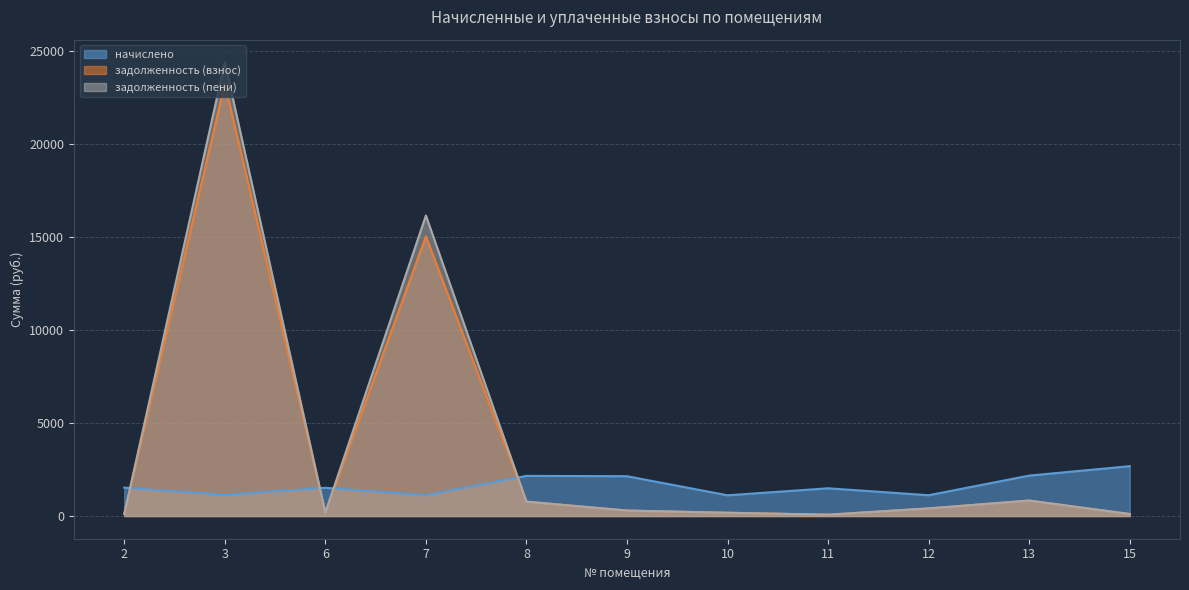

Is it true that начислено equals 1118.1 at 12?

True